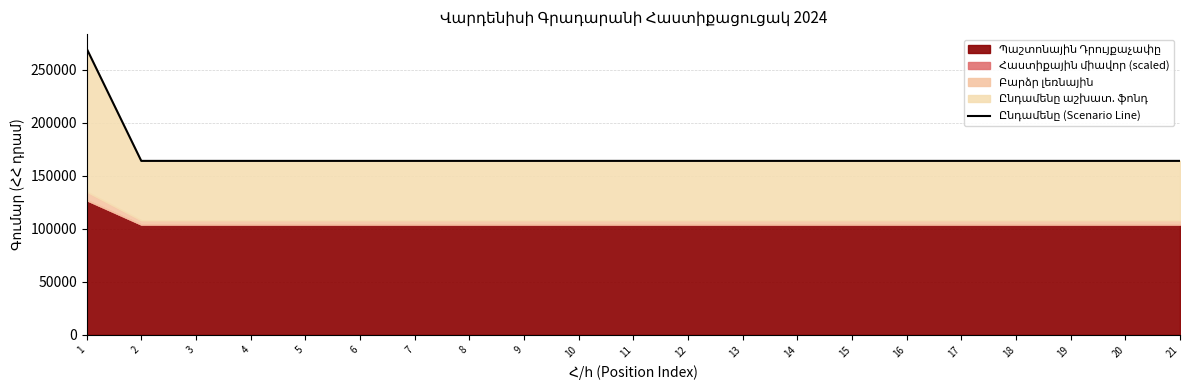

Which has a higher value, 15 or 9?

15